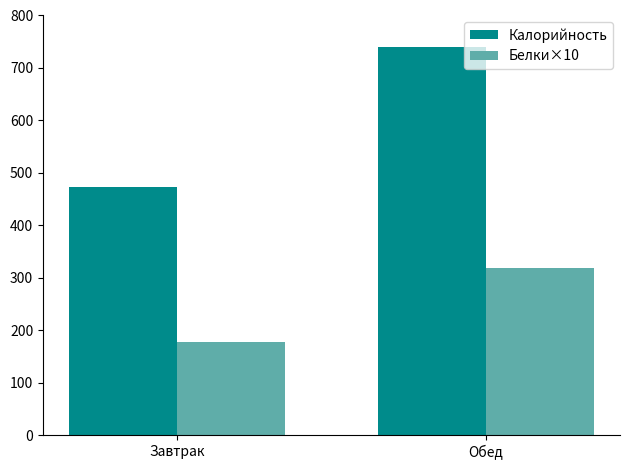

Reading left to right, list all the values displayed in this chart.

Калорийность: 472.8	740.9
Белки×10: 177.2	318.2